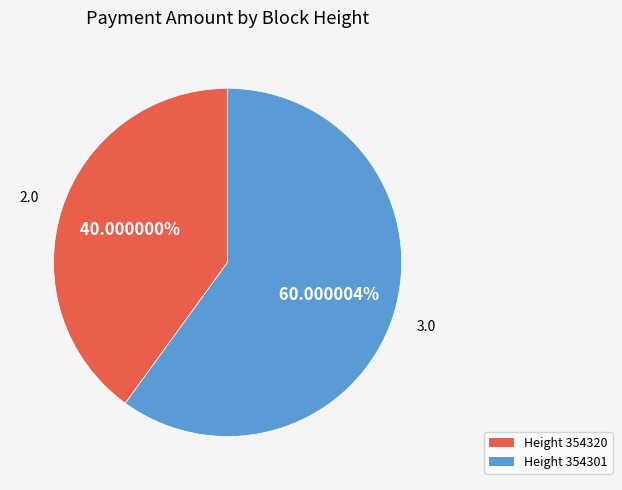

Does any single category account for the majority?

Yes